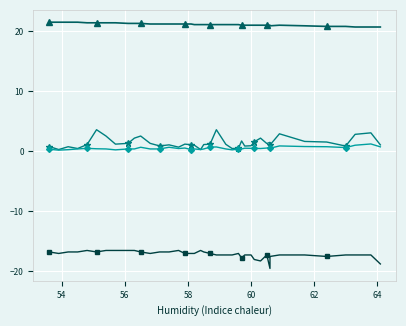

What is the difference between the second highest and second lowest values in the SDS_P2 series?

0.8